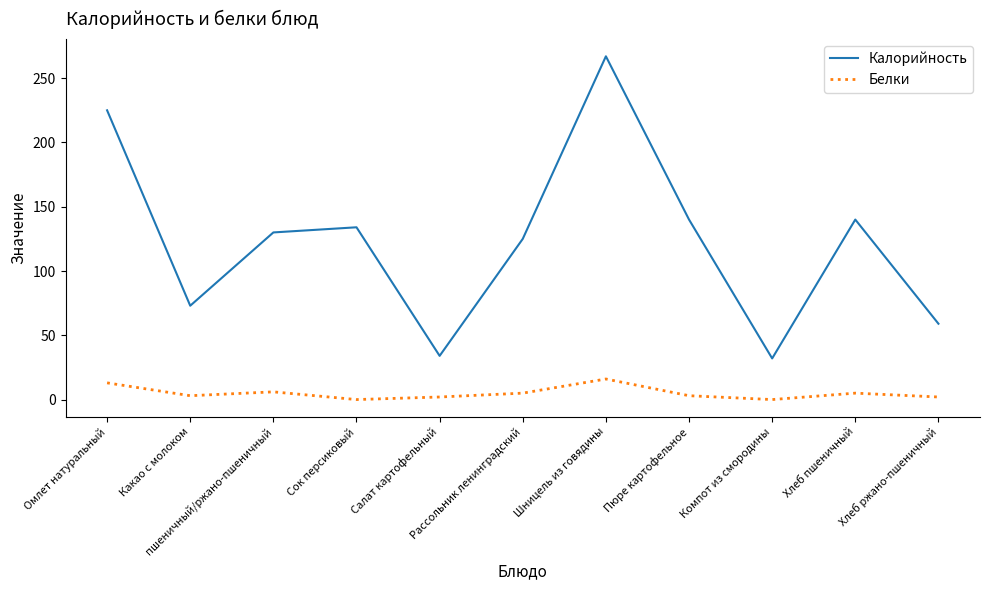

True or false: Белки and Калорийность cross at least once.

False